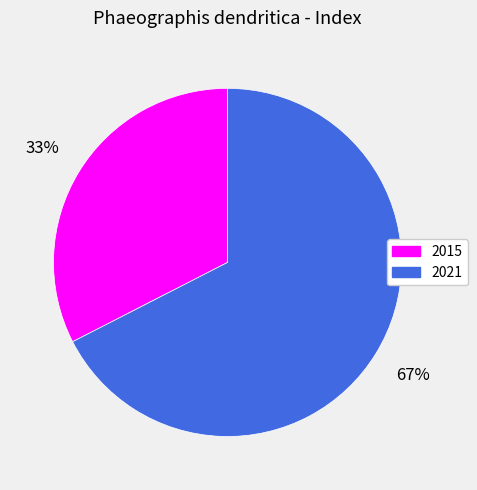

Rank the categories by value from highest to lowest.

2021, 2015